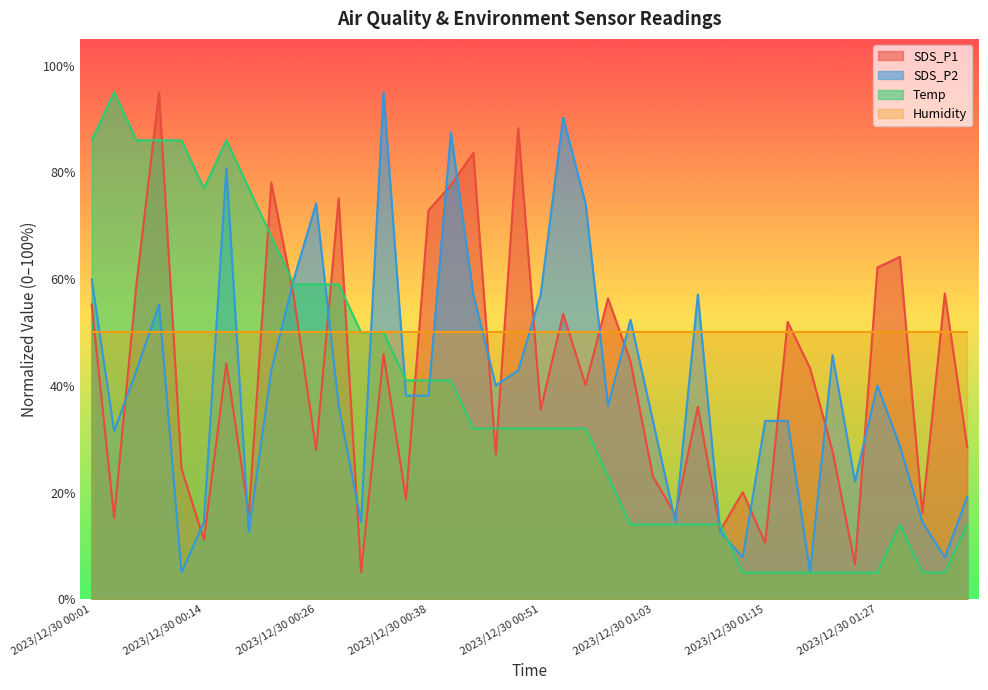

How many values in the SDS_P2 series are below 38?

19